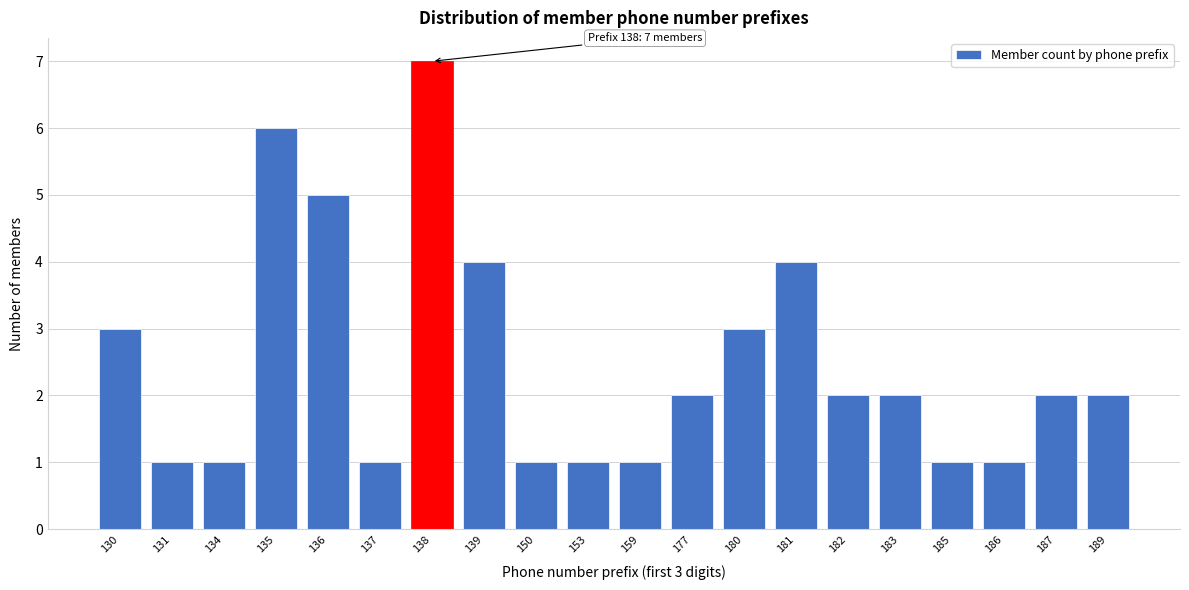

Reading left to right, list all the values displayed in this chart.

3	1	1	6	5	1	7	4	1	1	1	2	3	4	2	2	1	1	2	2